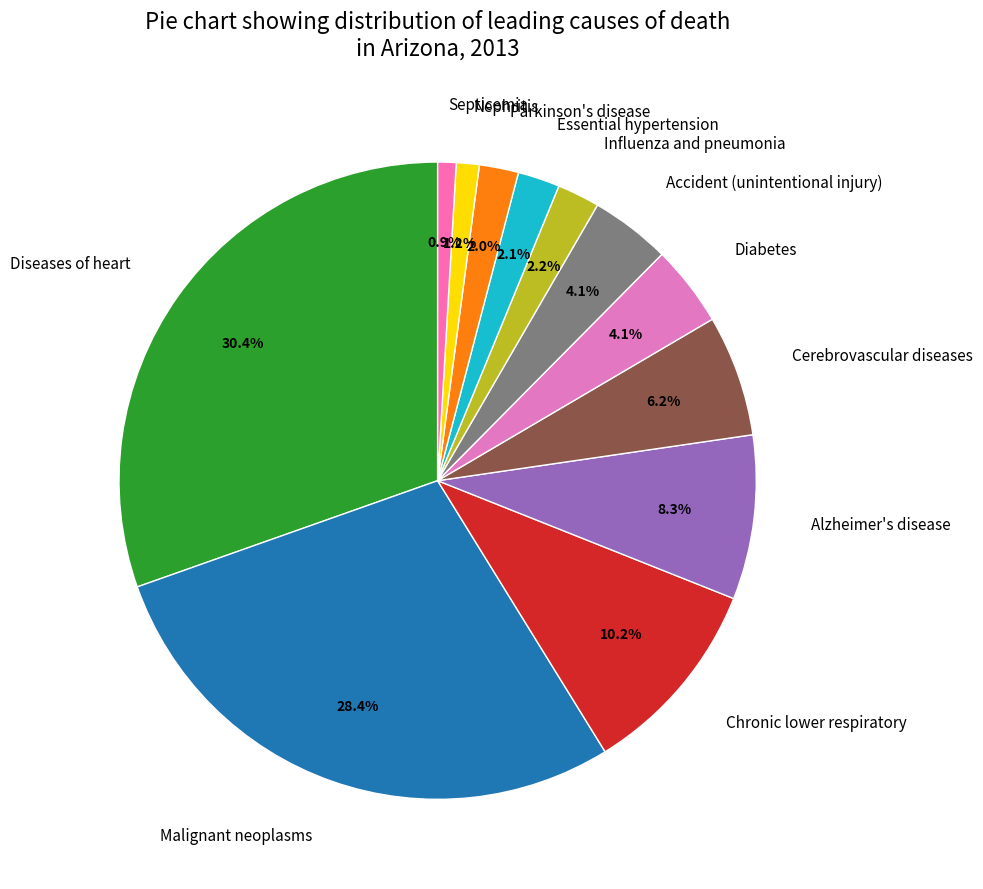

The Septicemia slice represents 1% of the pie. True or false?

True